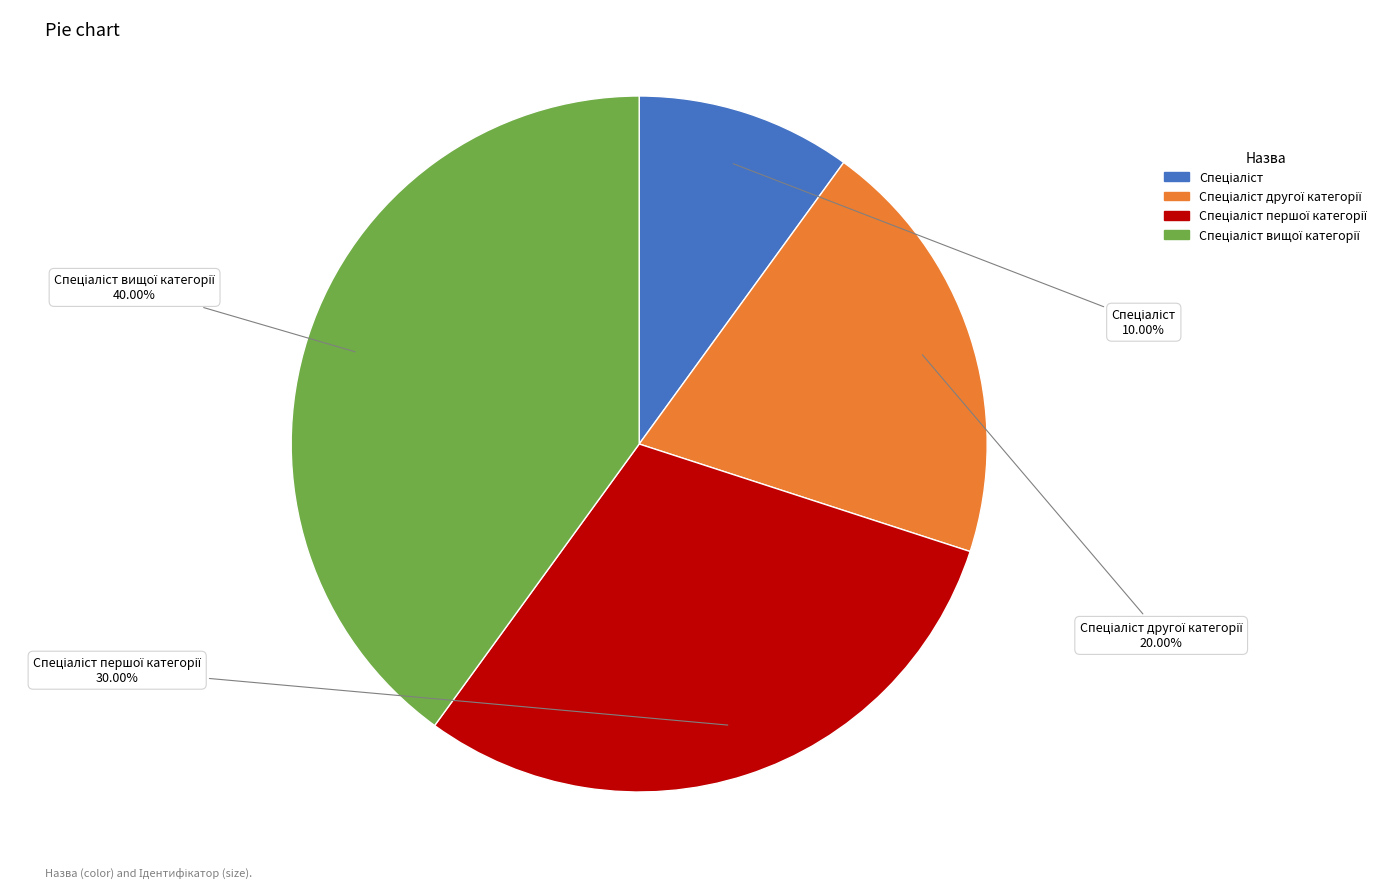

Does any single category account for the majority?

No